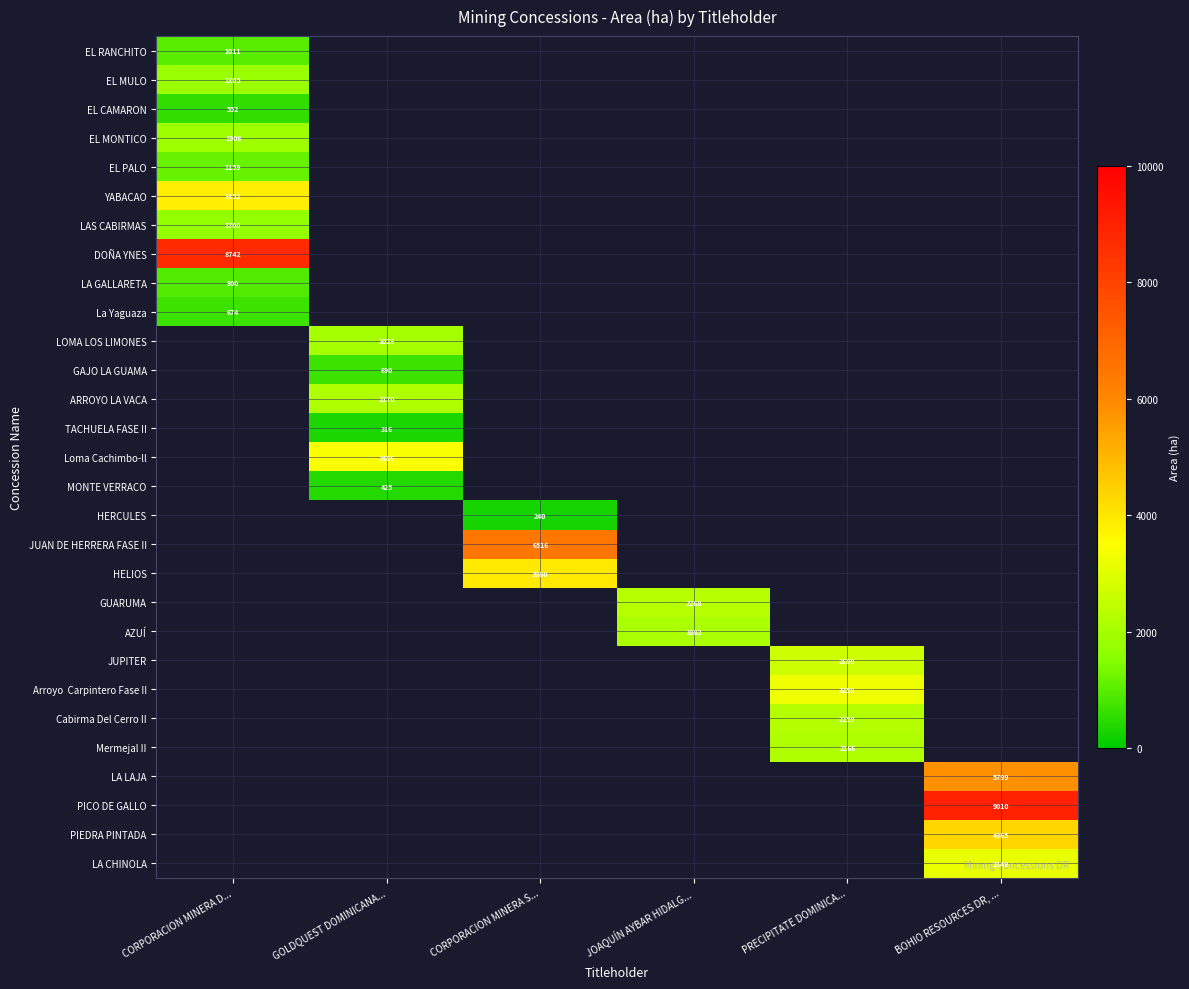

How many values in Mermejal II are above zero?

1